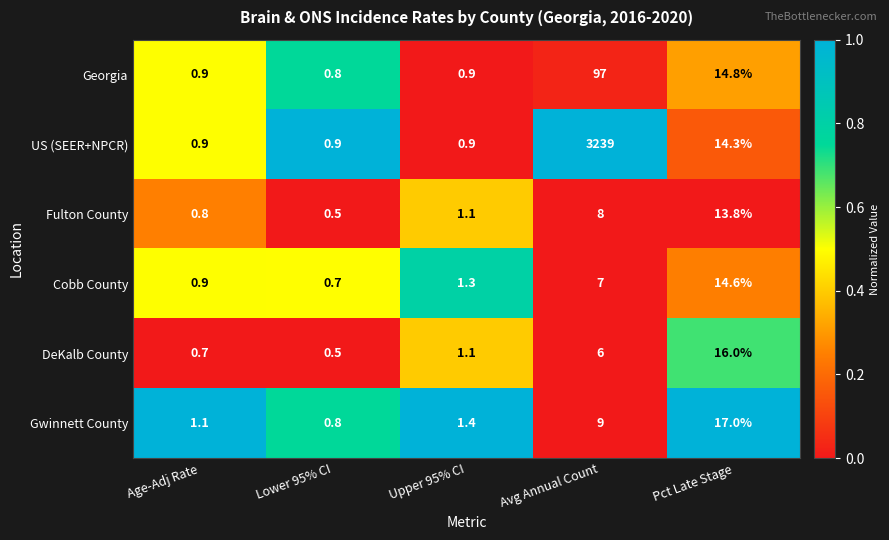

Which series has the largest range (max minus min)?

US (SEER+NPCR)